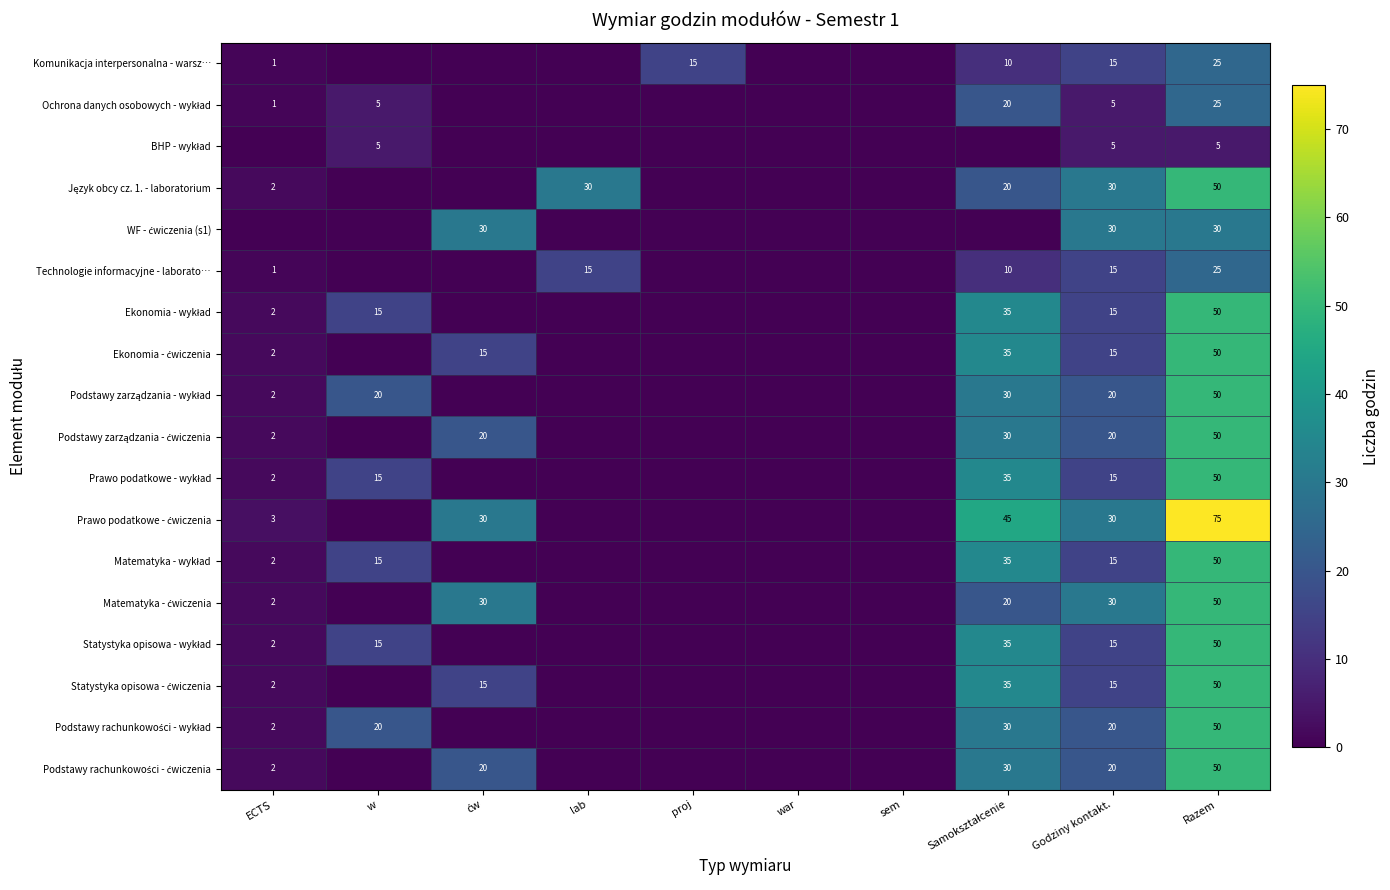

How many distinct data groups are displayed?

18